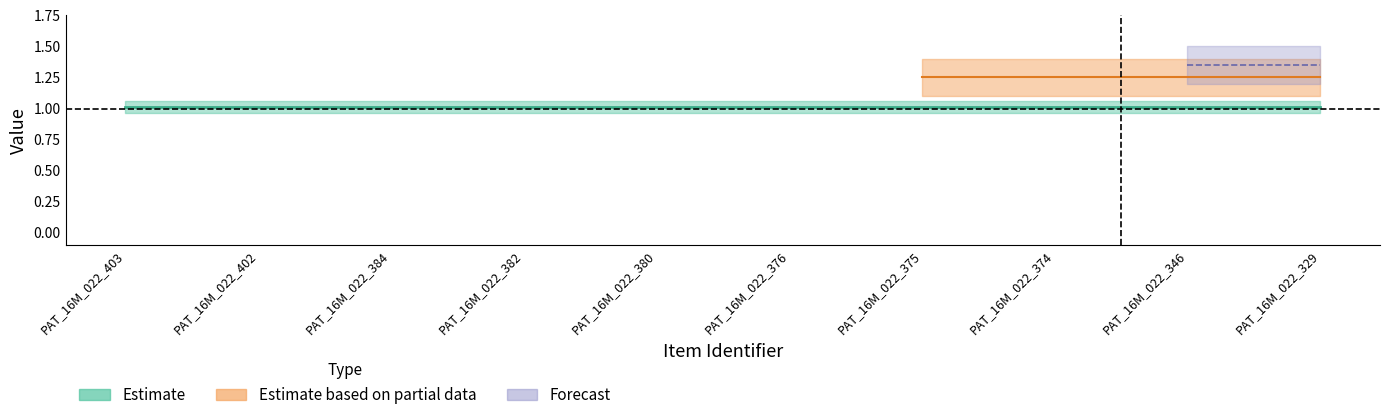

How many lines are shown in the chart?

2